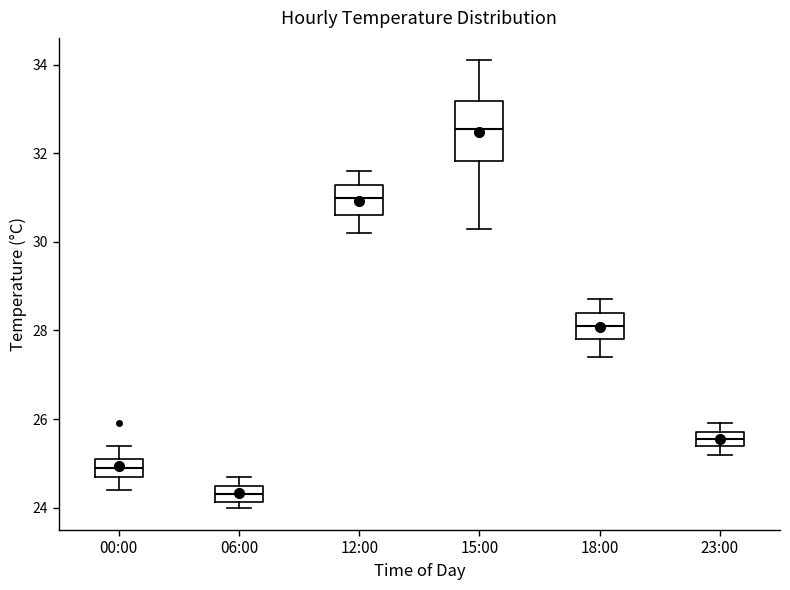

Which box's median line is the highest?

15:00